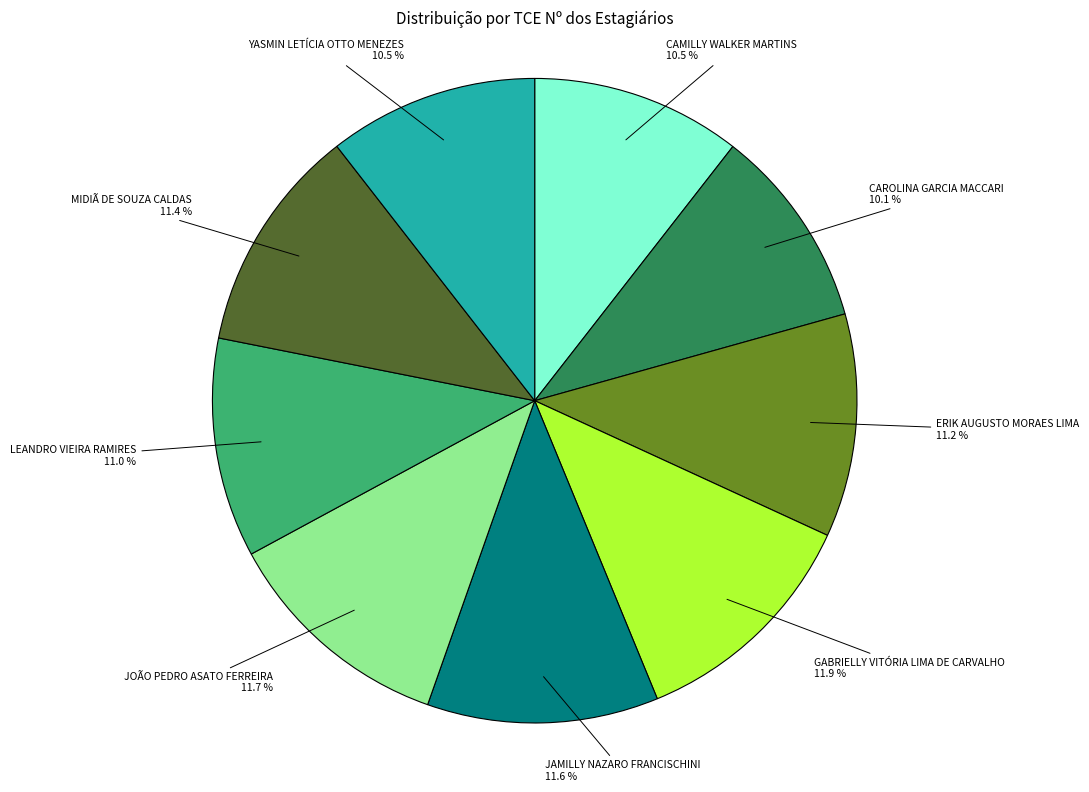

Count the number of slices in the pie.

9